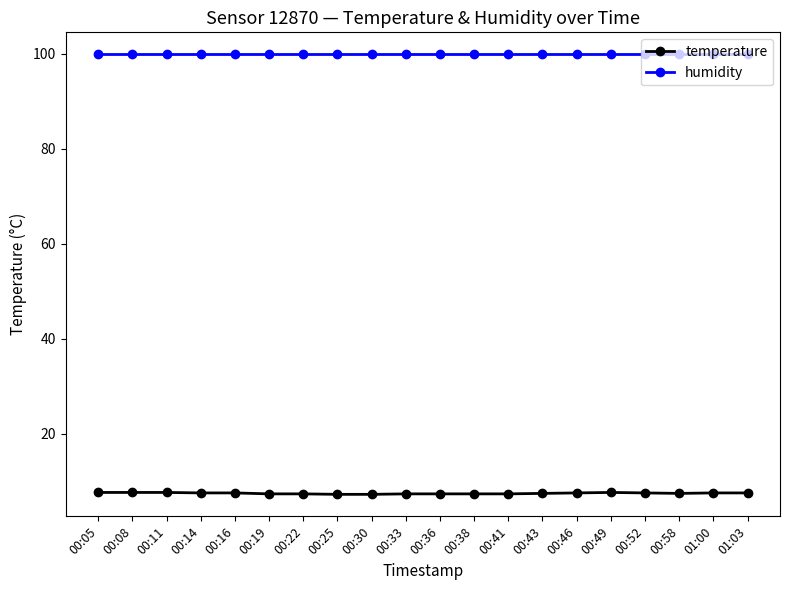

True or false: temperature and humidity intersect in this chart.

False